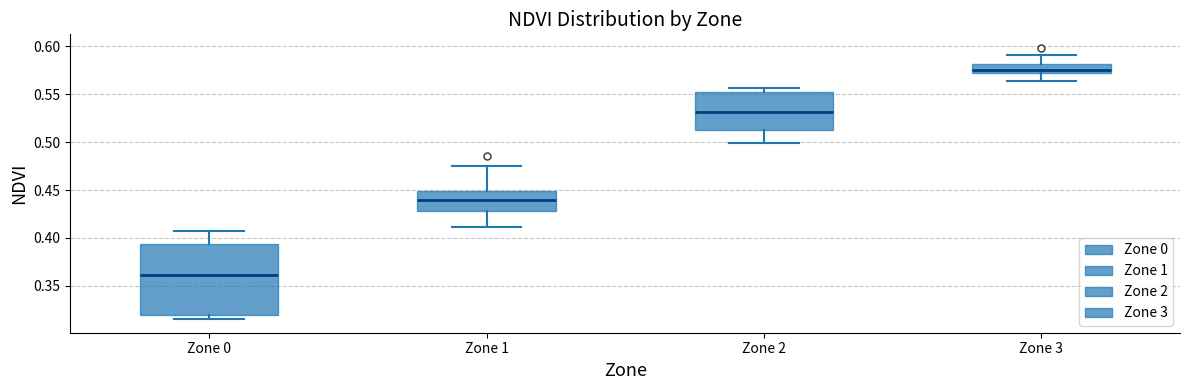

Reading left to right, transcribe this box plot: for each box, give where its median line is, the range the box spans, and where its two whiskers end, as read against the y-axis. The values are not printed on the chart, so give them approximately, as read against the axis.

Zone 0: median 0.360, box 0.320 to 0.395, whiskers 0.315 to 0.405
Zone 1: median 0.440, box 0.430 to 0.450, whiskers 0.410 to 0.475
Zone 2: median 0.530, box 0.515 to 0.550, whiskers 0.500 to 0.555
Zone 3: median 0.575, box 0.570 to 0.580, whiskers 0.565 to 0.590